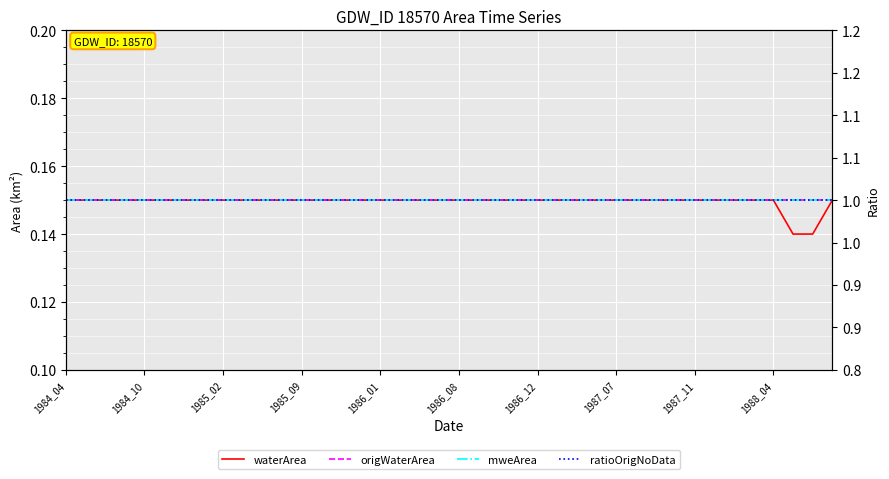

The ratioOrigNoData series shows 1.3 at 1986_01. True or false?

False